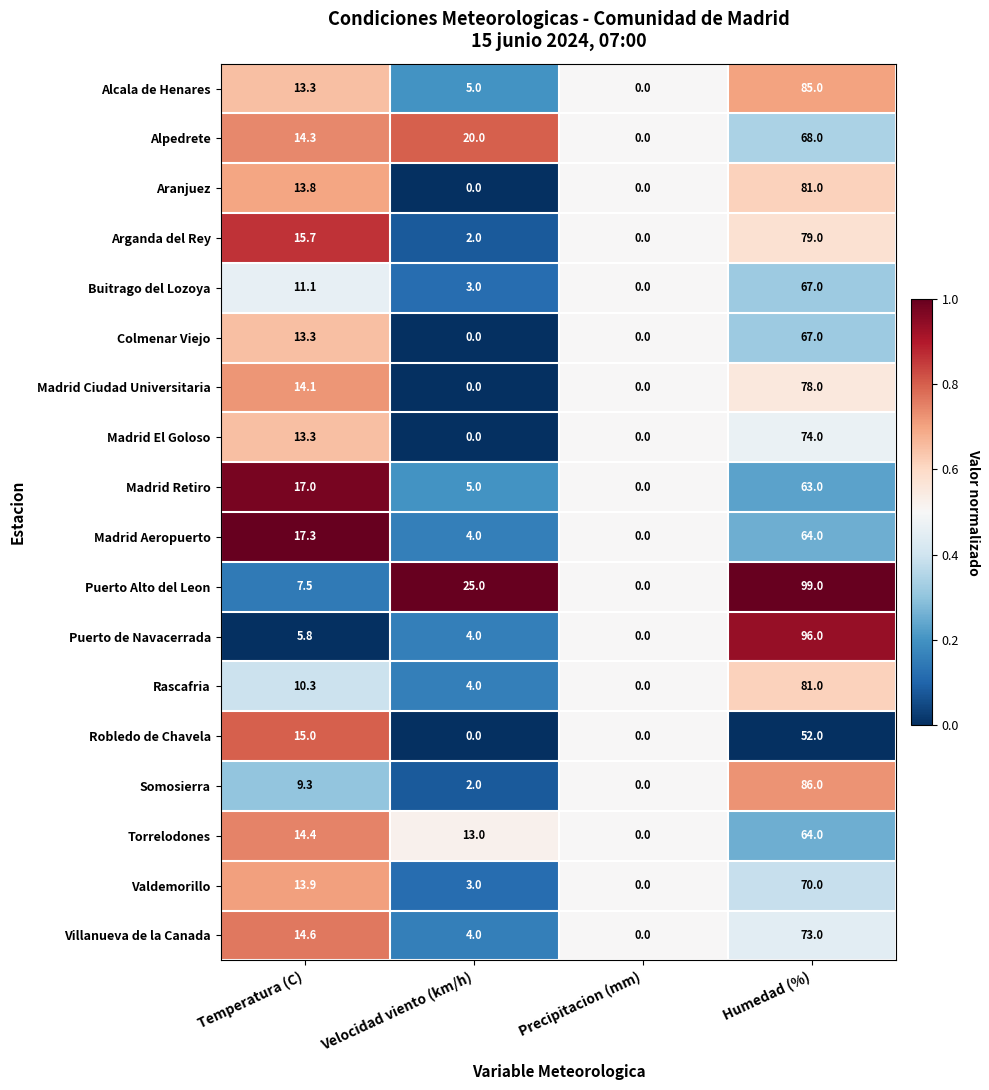

What is the difference between the highest and lowest values at Velocidad viento (km/h)?

25.0